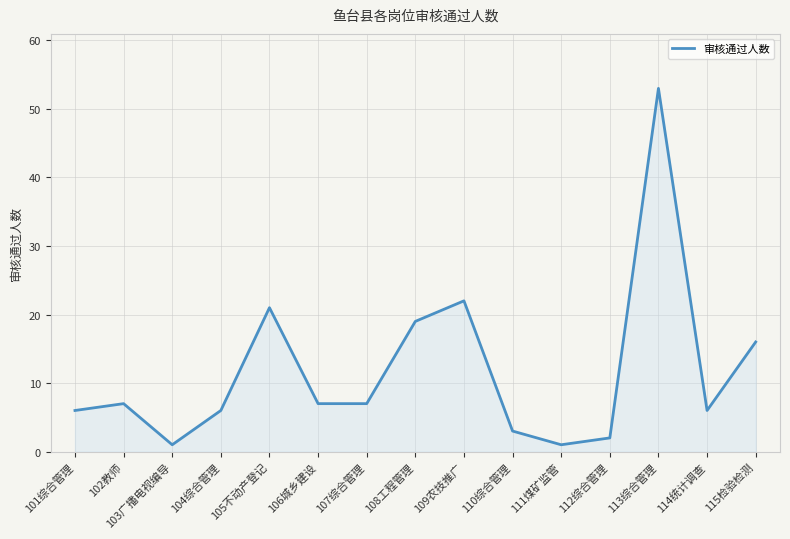

What position from the right is 113综合管理?

3